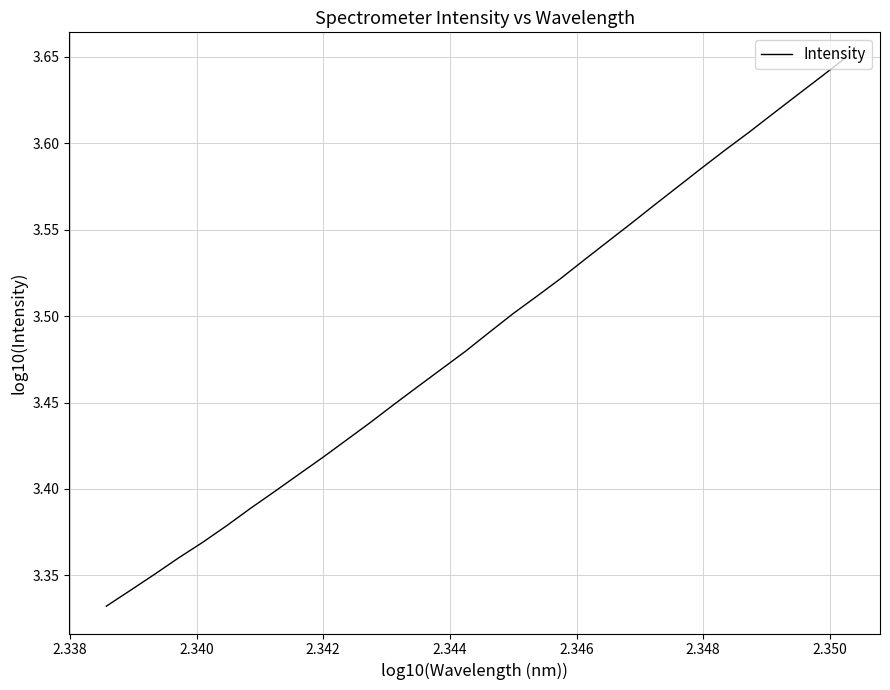

What is the difference between the maximum and minimum values?

0.3